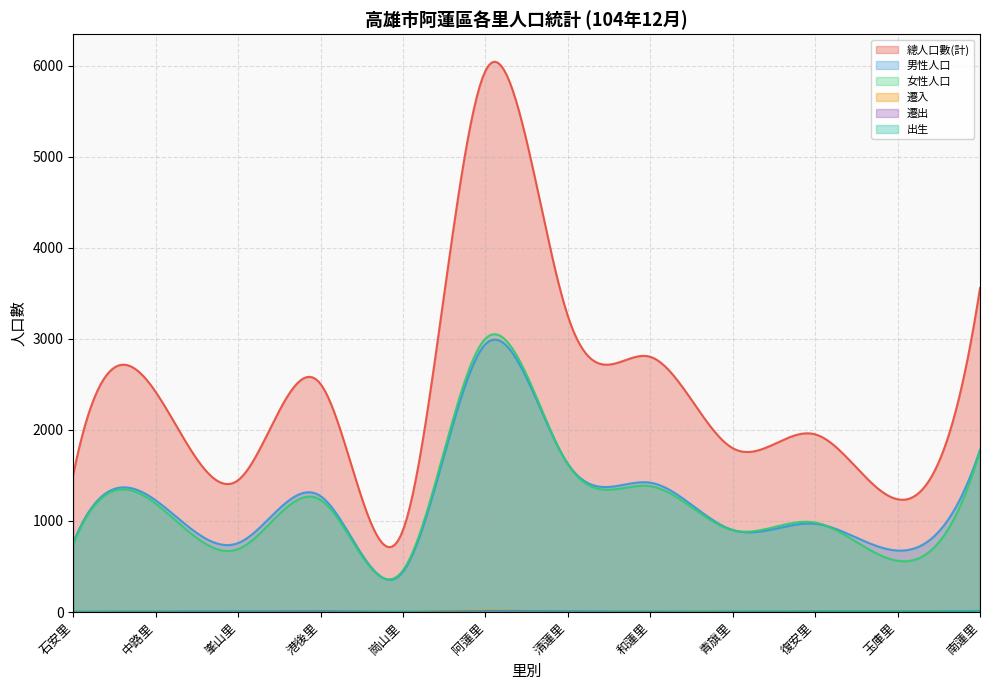

Reading left to right, what are all the values shown in this chart?

總人口數(計): 1511	2416	1448	2504	900	5943	3250	2802	1799	1951	1238	3557
男性人口: 764	1226	757	1273	443	2941	1627	1420	901	969	675	1781
女性人口: 747	1190	691	1231	457	3002	1623	1382	898	982	563	1776
遷入: 2	2	0	4	1	15	3	3	4	4	3	6
遷出: 2	5	7	10	2	11	8	4	3	6	5	12
出生: 1	1	0	2	0	3	2	2	3	6	5	12